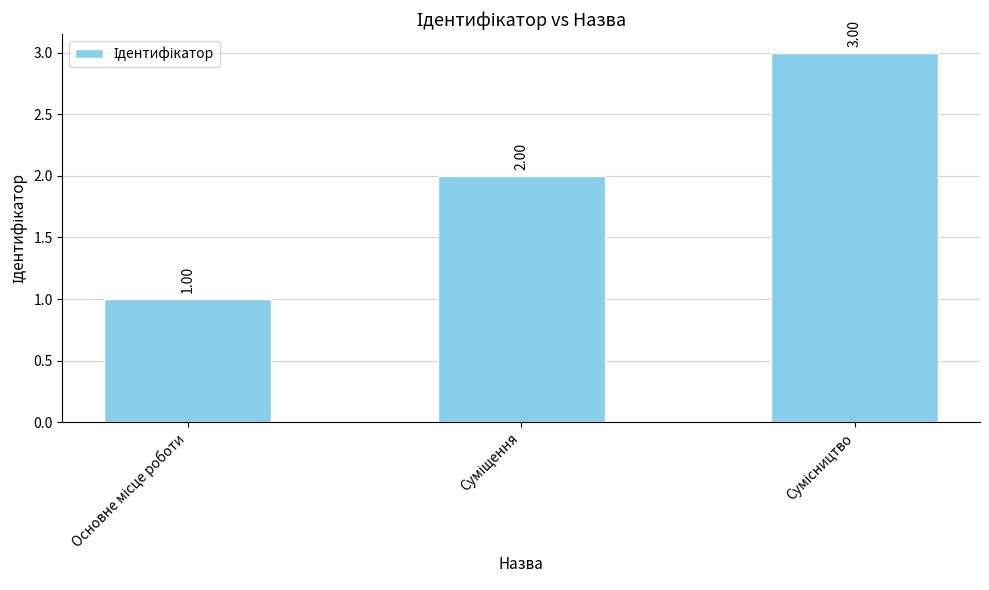

What is the sum of all values?

6